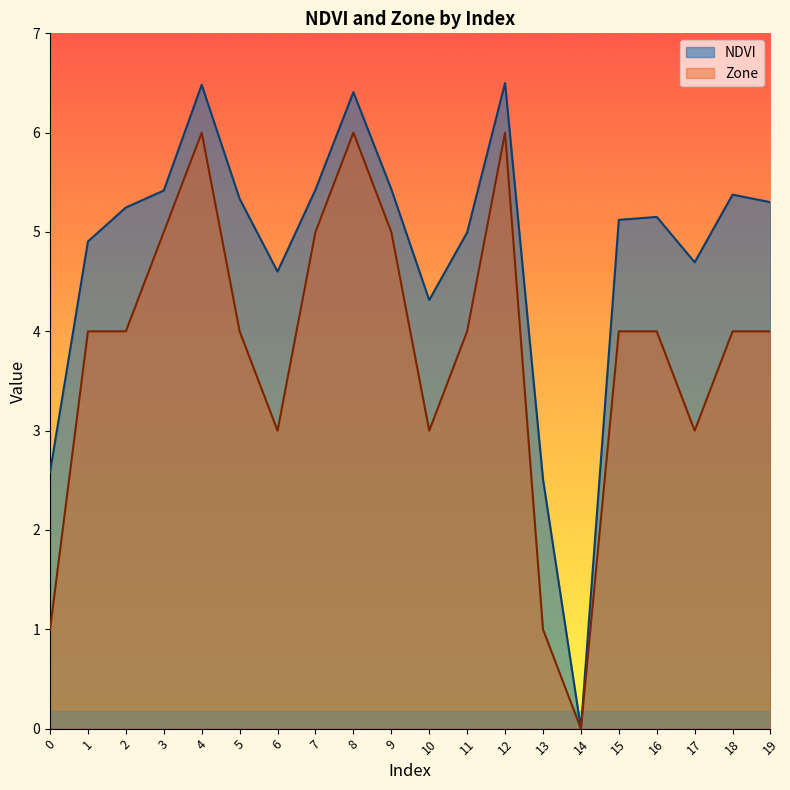

What is the total value across all series at 5?

9.3